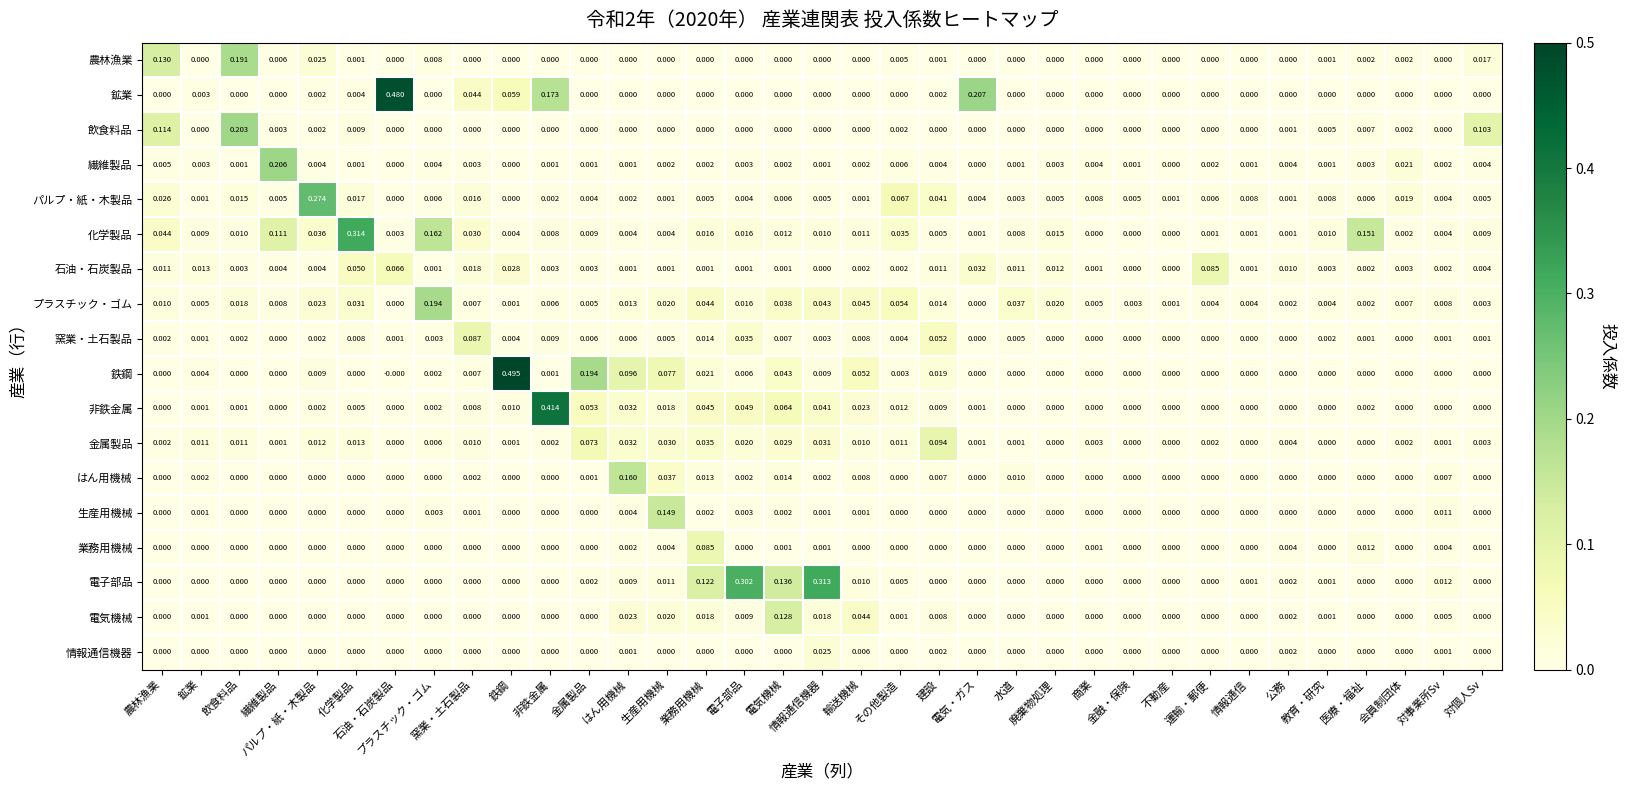

Reading left to right, list all the values displayed in this chart.

農林漁業: 農林漁業=0.1	鉱業=0.0	飲食料品=0.2	繊維製品=0.0	パルプ・紙・木製品=0.0	化学製品=0.0	石油・石炭製品=0.0	プラスチック・ゴム=0.0	窯業・土石製品=0.0	鉄鋼=0.0	非鉄金属=0.0	金属製品=0.0	はん用機械=0.0	生産用機械=0.0	業務用機械=0.0	電子部品=0.0	電気機械=0.0	情報通信機器=0.0	輸送機械=0.0	その他製造=0.0	建設=0.0	電気・ガス=0.0	水道=0.0	廃棄物処理=0.0	商業=0.0	金融・保険=0.0	不動産=0.0	運輸・郵便=0.0	情報通信=0.0	公務=0.0	教育・研究=0.0	医療・福祉=0.0	会員制団体=0.0	対事業所Sv=0.0	対個人Sv=0.0
鉱業: 農林漁業=0.0	鉱業=0.0	飲食料品=0.0	繊維製品=0.0	パルプ・紙・木製品=0.0	化学製品=0.0	石油・石炭製品=0.5	プラスチック・ゴム=0.0	窯業・土石製品=0.0	鉄鋼=0.1	非鉄金属=0.2	金属製品=0.0	はん用機械=0.0	生産用機械=0.0	業務用機械=0.0	電子部品=0.0	電気機械=0.0	情報通信機器=0.0	輸送機械=0.0	その他製造=0.0	建設=0.0	電気・ガス=0.2	水道=0.0	廃棄物処理=0.0	商業=0.0	金融・保険=0.0	不動産=0.0	運輸・郵便=0.0	情報通信=0.0	公務=0.0	教育・研究=0.0	医療・福祉=0.0	会員制団体=0.0	対事業所Sv=0.0	対個人Sv=0.0
飲食料品: 農林漁業=0.1	鉱業=0.0	飲食料品=0.2	繊維製品=0.0	パルプ・紙・木製品=0.0	化学製品=0.0	石油・石炭製品=0.0	プラスチック・ゴム=0.0	窯業・土石製品=0.0	鉄鋼=0.0	非鉄金属=0.0	金属製品=0.0	はん用機械=0.0	生産用機械=0.0	業務用機械=0.0	電子部品=0.0	電気機械=0.0	情報通信機器=0.0	輸送機械=0.0	その他製造=0.0	建設=0.0	電気・ガス=0.0	水道=0.0	廃棄物処理=0.0	商業=0.0	金融・保険=0.0	不動産=0.0	運輸・郵便=0.0	情報通信=0.0	公務=0.0	教育・研究=0.0	医療・福祉=0.0	会員制団体=0.0	対事業所Sv=0.0	対個人Sv=0.1
繊維製品: 農林漁業=0.0	鉱業=0.0	飲食料品=0.0	繊維製品=0.2	パルプ・紙・木製品=0.0	化学製品=0.0	石油・石炭製品=0.0	プラスチック・ゴム=0.0	窯業・土石製品=0.0	鉄鋼=0.0	非鉄金属=0.0	金属製品=0.0	はん用機械=0.0	生産用機械=0.0	業務用機械=0.0	電子部品=0.0	電気機械=0.0	情報通信機器=0.0	輸送機械=0.0	その他製造=0.0	建設=0.0	電気・ガス=0.0	水道=0.0	廃棄物処理=0.0	商業=0.0	金融・保険=0.0	不動産=0.0	運輸・郵便=0.0	情報通信=0.0	公務=0.0	教育・研究=0.0	医療・福祉=0.0	会員制団体=0.0	対事業所Sv=0.0	対個人Sv=0.0
パルプ・紙・木製品: 農林漁業=0.0	鉱業=0.0	飲食料品=0.0	繊維製品=0.0	パルプ・紙・木製品=0.3	化学製品=0.0	石油・石炭製品=0.0	プラスチック・ゴム=0.0	窯業・土石製品=0.0	鉄鋼=0.0	非鉄金属=0.0	金属製品=0.0	はん用機械=0.0	生産用機械=0.0	業務用機械=0.0	電子部品=0.0	電気機械=0.0	情報通信機器=0.0	輸送機械=0.0	その他製造=0.1	建設=0.0	電気・ガス=0.0	水道=0.0	廃棄物処理=0.0	商業=0.0	金融・保険=0.0	不動産=0.0	運輸・郵便=0.0	情報通信=0.0	公務=0.0	教育・研究=0.0	医療・福祉=0.0	会員制団体=0.0	対事業所Sv=0.0	対個人Sv=0.0
化学製品: 農林漁業=0.0	鉱業=0.0	飲食料品=0.0	繊維製品=0.1	パルプ・紙・木製品=0.0	化学製品=0.3	石油・石炭製品=0.0	プラスチック・ゴム=0.2	窯業・土石製品=0.0	鉄鋼=0.0	非鉄金属=0.0	金属製品=0.0	はん用機械=0.0	生産用機械=0.0	業務用機械=0.0	電子部品=0.0	電気機械=0.0	情報通信機器=0.0	輸送機械=0.0	その他製造=0.0	建設=0.0	電気・ガス=0.0	水道=0.0	廃棄物処理=0.0	商業=0.0	金融・保険=0.0	不動産=0.0	運輸・郵便=0.0	情報通信=0.0	公務=0.0	教育・研究=0.0	医療・福祉=0.2	会員制団体=0.0	対事業所Sv=0.0	対個人Sv=0.0
石油・石炭製品: 農林漁業=0.0	鉱業=0.0	飲食料品=0.0	繊維製品=0.0	パルプ・紙・木製品=0.0	化学製品=0.1	石油・石炭製品=0.1	プラスチック・ゴム=0.0	窯業・土石製品=0.0	鉄鋼=0.0	非鉄金属=0.0	金属製品=0.0	はん用機械=0.0	生産用機械=0.0	業務用機械=0.0	電子部品=0.0	電気機械=0.0	情報通信機器=0.0	輸送機械=0.0	その他製造=0.0	建設=0.0	電気・ガス=0.0	水道=0.0	廃棄物処理=0.0	商業=0.0	金融・保険=0.0	不動産=0.0	運輸・郵便=0.1	情報通信=0.0	公務=0.0	教育・研究=0.0	医療・福祉=0.0	会員制団体=0.0	対事業所Sv=0.0	対個人Sv=0.0
プラスチック・ゴム: 農林漁業=0.0	鉱業=0.0	飲食料品=0.0	繊維製品=0.0	パルプ・紙・木製品=0.0	化学製品=0.0	石油・石炭製品=0.0	プラスチック・ゴム=0.2	窯業・土石製品=0.0	鉄鋼=0.0	非鉄金属=0.0	金属製品=0.0	はん用機械=0.0	生産用機械=0.0	業務用機械=0.0	電子部品=0.0	電気機械=0.0	情報通信機器=0.0	輸送機械=0.0	その他製造=0.1	建設=0.0	電気・ガス=0.0	水道=0.0	廃棄物処理=0.0	商業=0.0	金融・保険=0.0	不動産=0.0	運輸・郵便=0.0	情報通信=0.0	公務=0.0	教育・研究=0.0	医療・福祉=0.0	会員制団体=0.0	対事業所Sv=0.0	対個人Sv=0.0
窯業・土石製品: 農林漁業=0.0	鉱業=0.0	飲食料品=0.0	繊維製品=0.0	パルプ・紙・木製品=0.0	化学製品=0.0	石油・石炭製品=0.0	プラスチック・ゴム=0.0	窯業・土石製品=0.1	鉄鋼=0.0	非鉄金属=0.0	金属製品=0.0	はん用機械=0.0	生産用機械=0.0	業務用機械=0.0	電子部品=0.0	電気機械=0.0	情報通信機器=0.0	輸送機械=0.0	その他製造=0.0	建設=0.1	電気・ガス=0.0	水道=0.0	廃棄物処理=0.0	商業=0.0	金融・保険=0.0	不動産=0.0	運輸・郵便=0.0	情報通信=0.0	公務=0.0	教育・研究=0.0	医療・福祉=0.0	会員制団体=0.0	対事業所Sv=0.0	対個人Sv=0.0
鉄鋼: 農林漁業=0.0	鉱業=0.0	飲食料品=0.0	繊維製品=0.0	パルプ・紙・木製品=0.0	化学製品=0.0	石油・石炭製品=-0.0	プラスチック・ゴム=0.0	窯業・土石製品=0.0	鉄鋼=0.5	非鉄金属=0.0	金属製品=0.2	はん用機械=0.1	生産用機械=0.1	業務用機械=0.0	電子部品=0.0	電気機械=0.0	情報通信機器=0.0	輸送機械=0.1	その他製造=0.0	建設=0.0	電気・ガス=0.0	水道=0.0	廃棄物処理=0.0	商業=0.0	金融・保険=0.0	不動産=0.0	運輸・郵便=0.0	情報通信=0.0	公務=0.0	教育・研究=0.0	医療・福祉=0.0	会員制団体=0.0	対事業所Sv=0.0	対個人Sv=0.0
非鉄金属: 農林漁業=0.0	鉱業=0.0	飲食料品=0.0	繊維製品=0.0	パルプ・紙・木製品=0.0	化学製品=0.0	石油・石炭製品=0.0	プラスチック・ゴム=0.0	窯業・土石製品=0.0	鉄鋼=0.0	非鉄金属=0.4	金属製品=0.1	はん用機械=0.0	生産用機械=0.0	業務用機械=0.0	電子部品=0.0	電気機械=0.1	情報通信機器=0.0	輸送機械=0.0	その他製造=0.0	建設=0.0	電気・ガス=0.0	水道=0.0	廃棄物処理=0.0	商業=0.0	金融・保険=0.0	不動産=0.0	運輸・郵便=0.0	情報通信=0.0	公務=0.0	教育・研究=0.0	医療・福祉=0.0	会員制団体=0.0	対事業所Sv=0.0	対個人Sv=0.0
金属製品: 農林漁業=0.0	鉱業=0.0	飲食料品=0.0	繊維製品=0.0	パルプ・紙・木製品=0.0	化学製品=0.0	石油・石炭製品=0.0	プラスチック・ゴム=0.0	窯業・土石製品=0.0	鉄鋼=0.0	非鉄金属=0.0	金属製品=0.1	はん用機械=0.0	生産用機械=0.0	業務用機械=0.0	電子部品=0.0	電気機械=0.0	情報通信機器=0.0	輸送機械=0.0	その他製造=0.0	建設=0.1	電気・ガス=0.0	水道=0.0	廃棄物処理=0.0	商業=0.0	金融・保険=0.0	不動産=0.0	運輸・郵便=0.0	情報通信=0.0	公務=0.0	教育・研究=0.0	医療・福祉=0.0	会員制団体=0.0	対事業所Sv=0.0	対個人Sv=0.0
はん用機械: 農林漁業=0.0	鉱業=0.0	飲食料品=0.0	繊維製品=0.0	パルプ・紙・木製品=0.0	化学製品=0.0	石油・石炭製品=0.0	プラスチック・ゴム=0.0	窯業・土石製品=0.0	鉄鋼=0.0	非鉄金属=0.0	金属製品=0.0	はん用機械=0.2	生産用機械=0.0	業務用機械=0.0	電子部品=0.0	電気機械=0.0	情報通信機器=0.0	輸送機械=0.0	その他製造=0.0	建設=0.0	電気・ガス=0.0	水道=0.0	廃棄物処理=0.0	商業=0.0	金融・保険=0.0	不動産=0.0	運輸・郵便=0.0	情報通信=0.0	公務=0.0	教育・研究=0.0	医療・福祉=0.0	会員制団体=0.0	対事業所Sv=0.0	対個人Sv=0.0
生産用機械: 農林漁業=0.0	鉱業=0.0	飲食料品=0.0	繊維製品=0.0	パルプ・紙・木製品=0.0	化学製品=0.0	石油・石炭製品=0.0	プラスチック・ゴム=0.0	窯業・土石製品=0.0	鉄鋼=0.0	非鉄金属=0.0	金属製品=0.0	はん用機械=0.0	生産用機械=0.1	業務用機械=0.0	電子部品=0.0	電気機械=0.0	情報通信機器=0.0	輸送機械=0.0	その他製造=0.0	建設=0.0	電気・ガス=0.0	水道=0.0	廃棄物処理=0.0	商業=0.0	金融・保険=0.0	不動産=0.0	運輸・郵便=0.0	情報通信=0.0	公務=0.0	教育・研究=0.0	医療・福祉=0.0	会員制団体=0.0	対事業所Sv=0.0	対個人Sv=0.0
業務用機械: 農林漁業=0.0	鉱業=0.0	飲食料品=0.0	繊維製品=0.0	パルプ・紙・木製品=0.0	化学製品=0.0	石油・石炭製品=0.0	プラスチック・ゴム=0.0	窯業・土石製品=0.0	鉄鋼=0.0	非鉄金属=0.0	金属製品=0.0	はん用機械=0.0	生産用機械=0.0	業務用機械=0.1	電子部品=0.0	電気機械=0.0	情報通信機器=0.0	輸送機械=0.0	その他製造=0.0	建設=0.0	電気・ガス=0.0	水道=0.0	廃棄物処理=0.0	商業=0.0	金融・保険=0.0	不動産=0.0	運輸・郵便=0.0	情報通信=0.0	公務=0.0	教育・研究=0.0	医療・福祉=0.0	会員制団体=0.0	対事業所Sv=0.0	対個人Sv=0.0
電子部品: 農林漁業=0.0	鉱業=0.0	飲食料品=0.0	繊維製品=0.0	パルプ・紙・木製品=0.0	化学製品=0.0	石油・石炭製品=0.0	プラスチック・ゴム=0.0	窯業・土石製品=0.0	鉄鋼=0.0	非鉄金属=0.0	金属製品=0.0	はん用機械=0.0	生産用機械=0.0	業務用機械=0.1	電子部品=0.3	電気機械=0.1	情報通信機器=0.3	輸送機械=0.0	その他製造=0.0	建設=0.0	電気・ガス=0.0	水道=0.0	廃棄物処理=0.0	商業=0.0	金融・保険=0.0	不動産=0.0	運輸・郵便=0.0	情報通信=0.0	公務=0.0	教育・研究=0.0	医療・福祉=0.0	会員制団体=0.0	対事業所Sv=0.0	対個人Sv=0.0
電気機械: 農林漁業=0.0	鉱業=0.0	飲食料品=0.0	繊維製品=0.0	パルプ・紙・木製品=0.0	化学製品=0.0	石油・石炭製品=0.0	プラスチック・ゴム=0.0	窯業・土石製品=0.0	鉄鋼=0.0	非鉄金属=0.0	金属製品=0.0	はん用機械=0.0	生産用機械=0.0	業務用機械=0.0	電子部品=0.0	電気機械=0.1	情報通信機器=0.0	輸送機械=0.0	その他製造=0.0	建設=0.0	電気・ガス=0.0	水道=0.0	廃棄物処理=0.0	商業=0.0	金融・保険=0.0	不動産=0.0	運輸・郵便=0.0	情報通信=0.0	公務=0.0	教育・研究=0.0	医療・福祉=0.0	会員制団体=0.0	対事業所Sv=0.0	対個人Sv=0.0
情報通信機器: 農林漁業=0.0	鉱業=0.0	飲食料品=0.0	繊維製品=0.0	パルプ・紙・木製品=0.0	化学製品=0.0	石油・石炭製品=0.0	プラスチック・ゴム=0.0	窯業・土石製品=0.0	鉄鋼=0.0	非鉄金属=0.0	金属製品=0.0	はん用機械=0.0	生産用機械=0.0	業務用機械=0.0	電子部品=0.0	電気機械=0.0	情報通信機器=0.0	輸送機械=0.0	その他製造=0.0	建設=0.0	電気・ガス=0.0	水道=0.0	廃棄物処理=0.0	商業=0.0	金融・保険=0.0	不動産=0.0	運輸・郵便=0.0	情報通信=0.0	公務=0.0	教育・研究=0.0	医療・福祉=0.0	会員制団体=0.0	対事業所Sv=0.0	対個人Sv=0.0